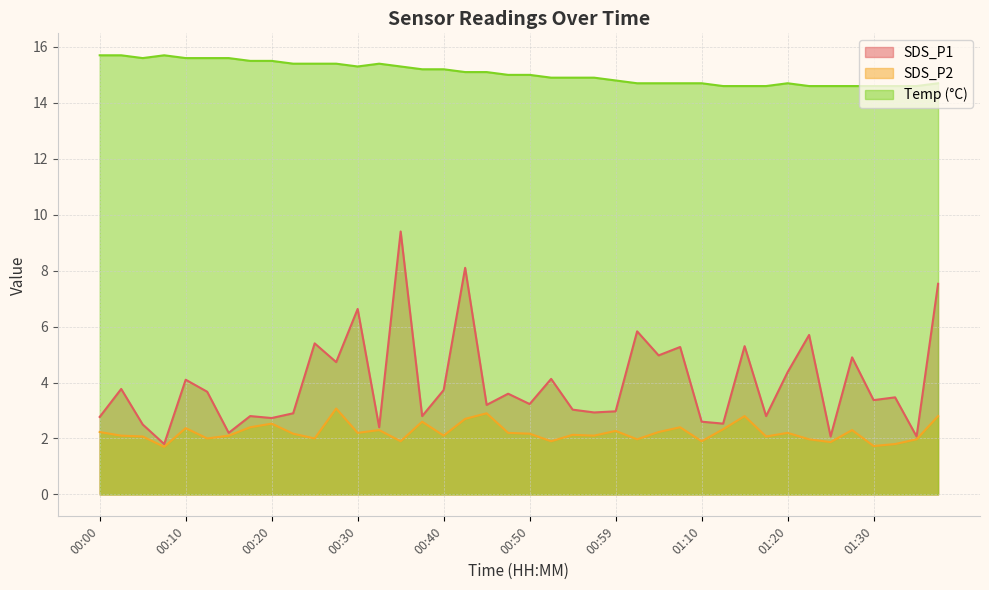

Is it true that Temp equals 14.6 at 01:25?

True